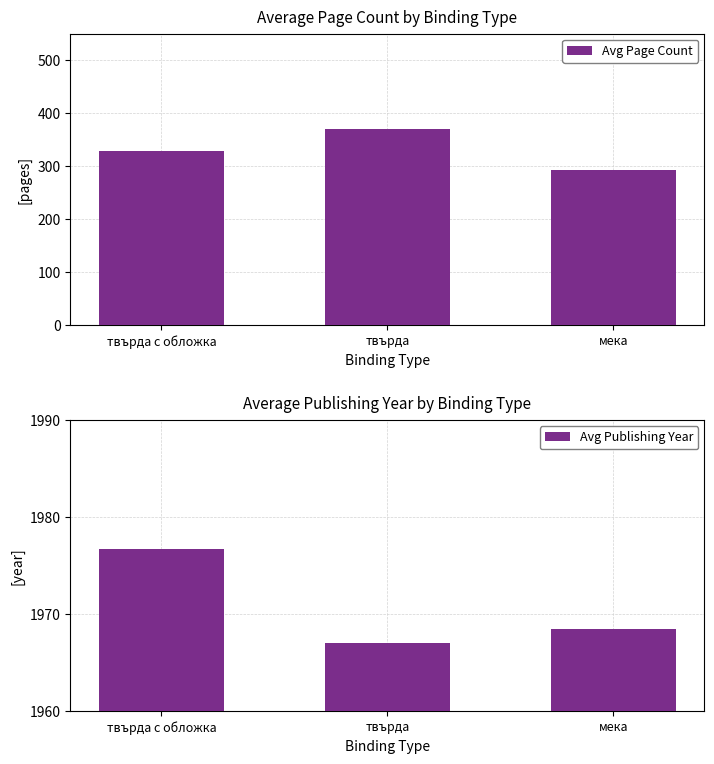

At мека, list the series in order from smallest to largest.

Avg Page Count, Avg Publishing Year